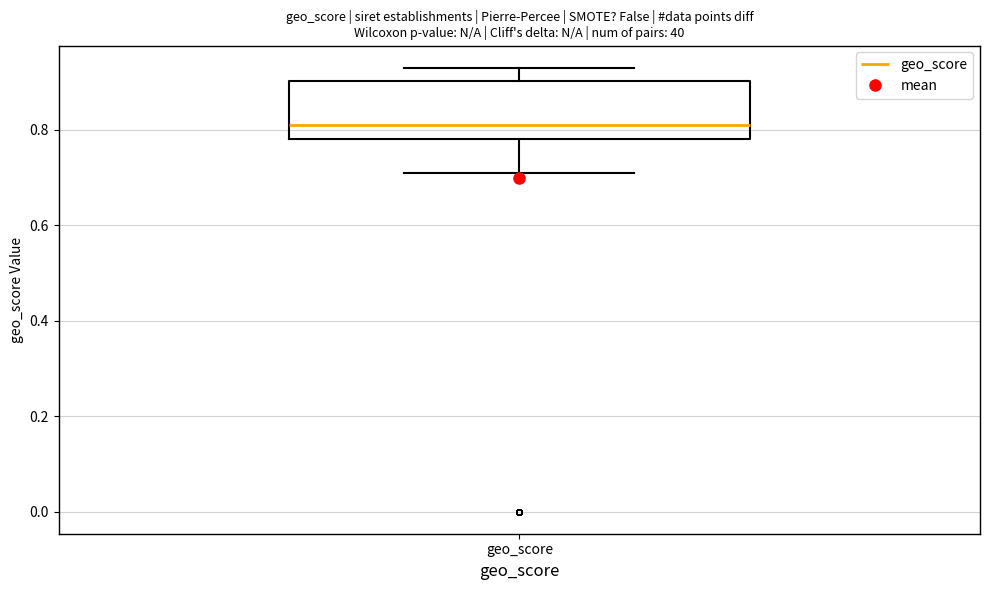

Transcribe this box plot: give where the median line is, the range the box spans, and where the two whiskers end, as read against the y-axis. The values are not printed on the chart, so give them approximately, as read against the axis.

median 0.82, box 0.78 to 0.90, whiskers 0.72 to 0.94